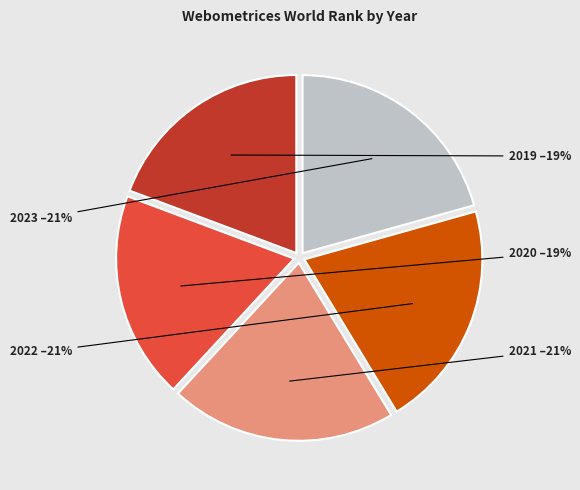

To the nearest percent, what is the combined percentage of 2019 and 2020?

38%